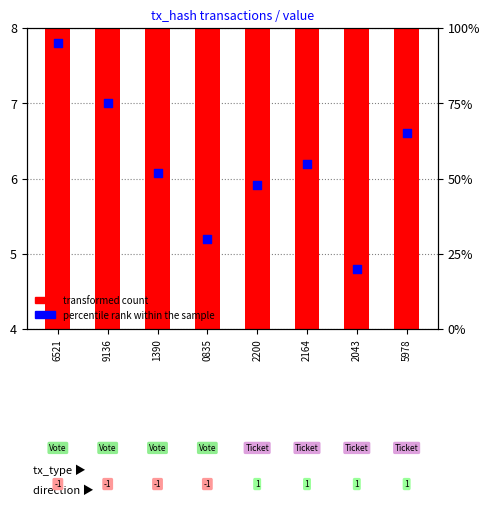

What is the change in value from 2200 to 2164?

+0.3